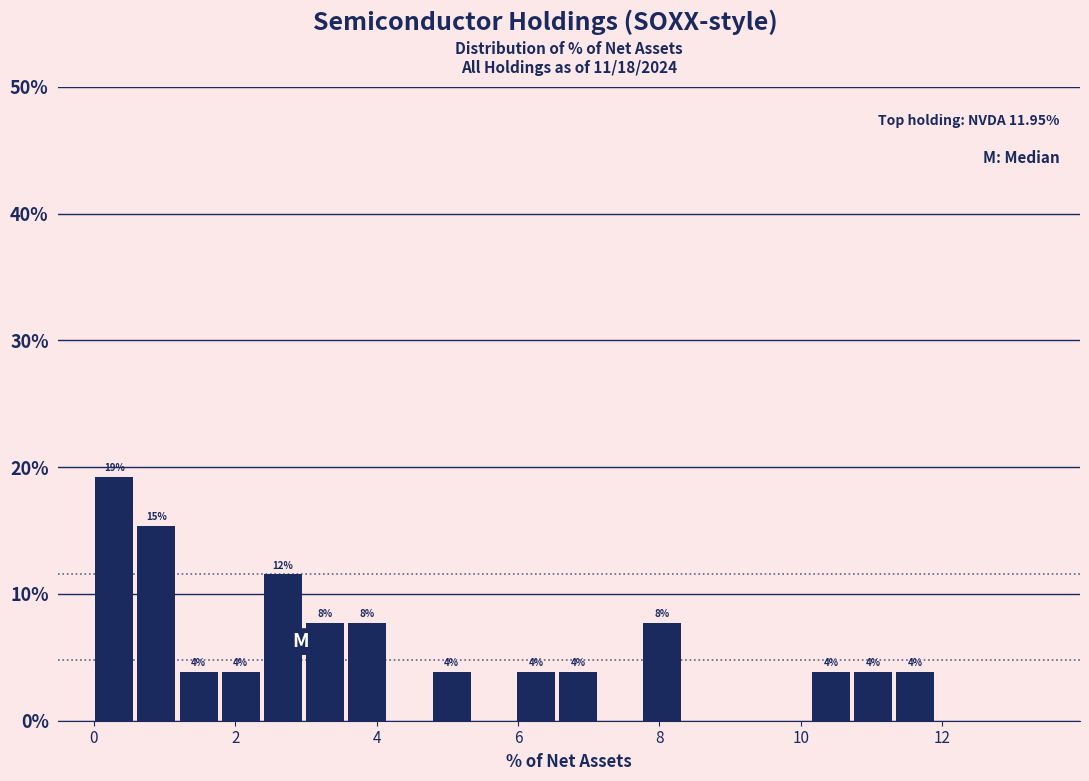

Around what value on the x-axis is the tallest bar? Give the approximate position of its centre, as read against the axis.

0.2